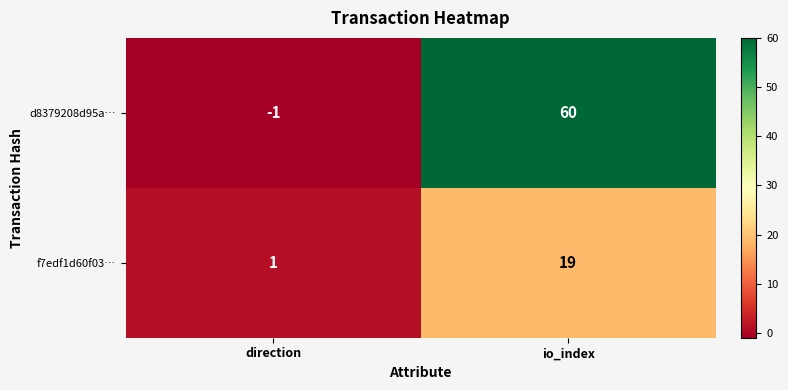

At which label is d8379208d95a… closest to 29?

direction